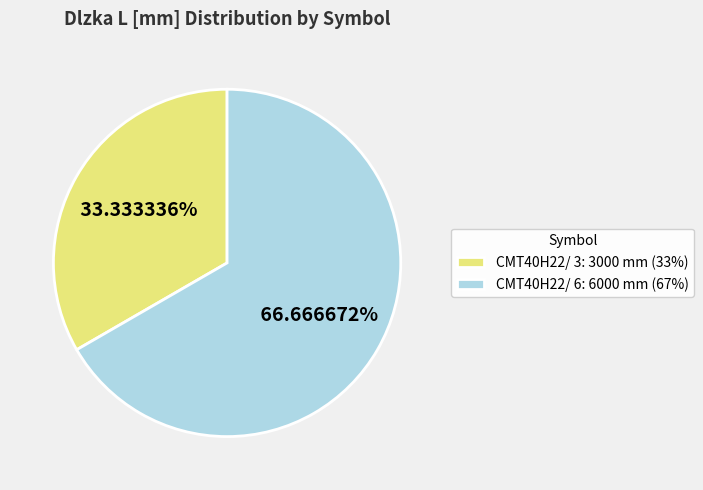

How many segments does this pie chart have?

2